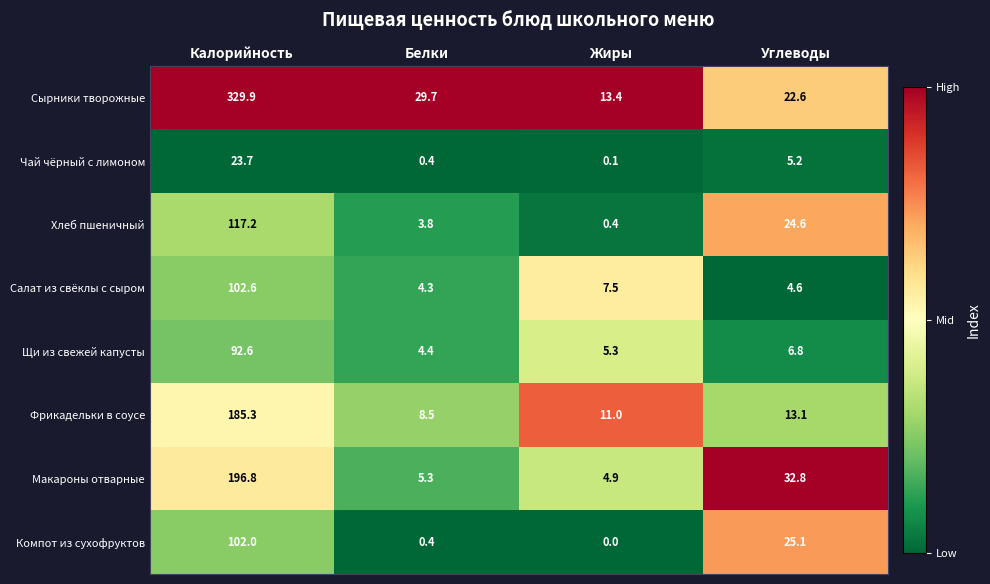

Is it true that Макароны отварные equals 196.8 at Калорийность?

True